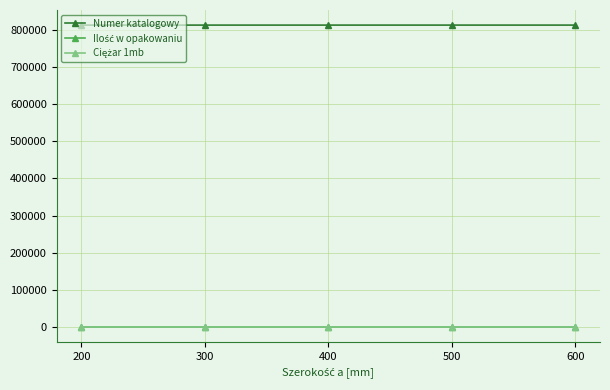

At how many categories does at least one series exceed 189714?

5